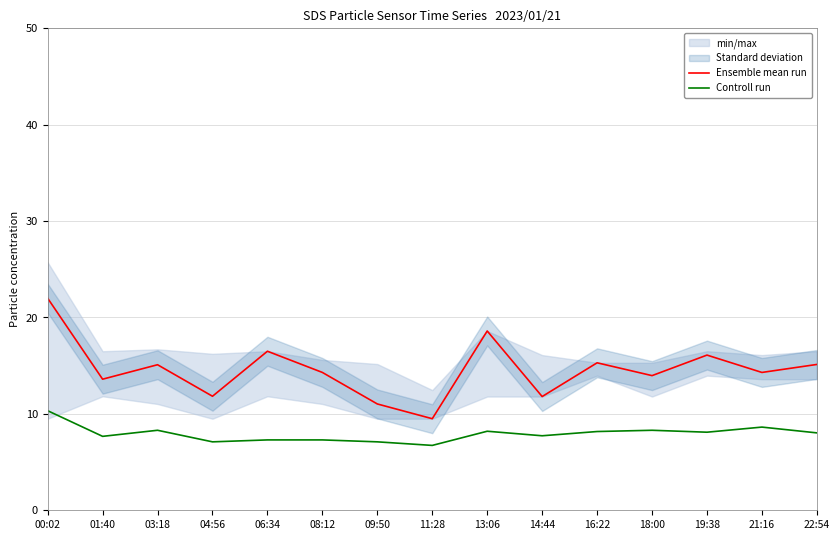

What is the label of the 14th point from the right?

01:40